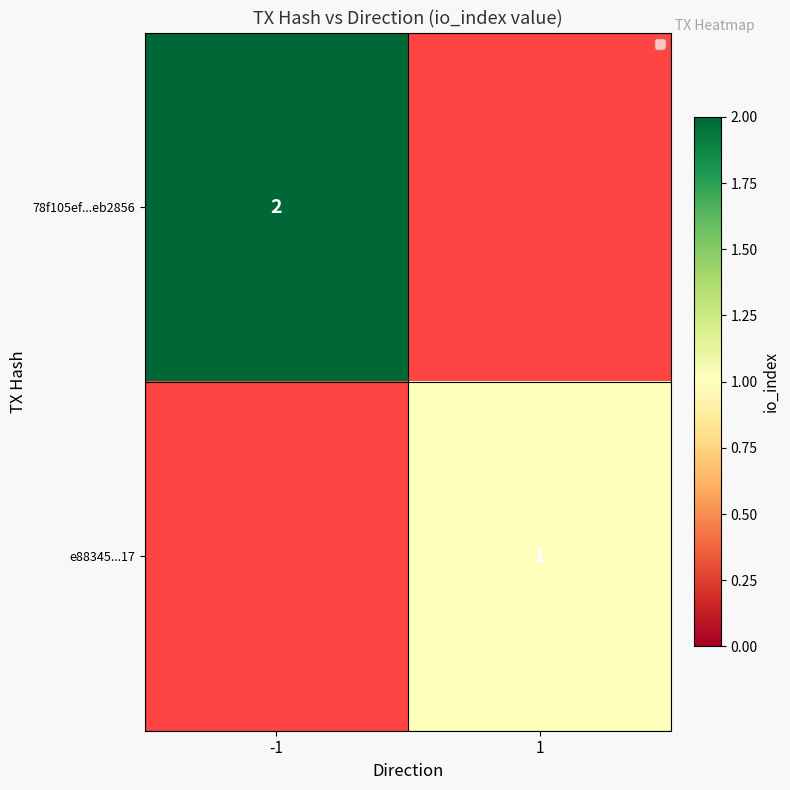

The 78f105ef...eb2856 series shows 2 at -1. True or false?

True